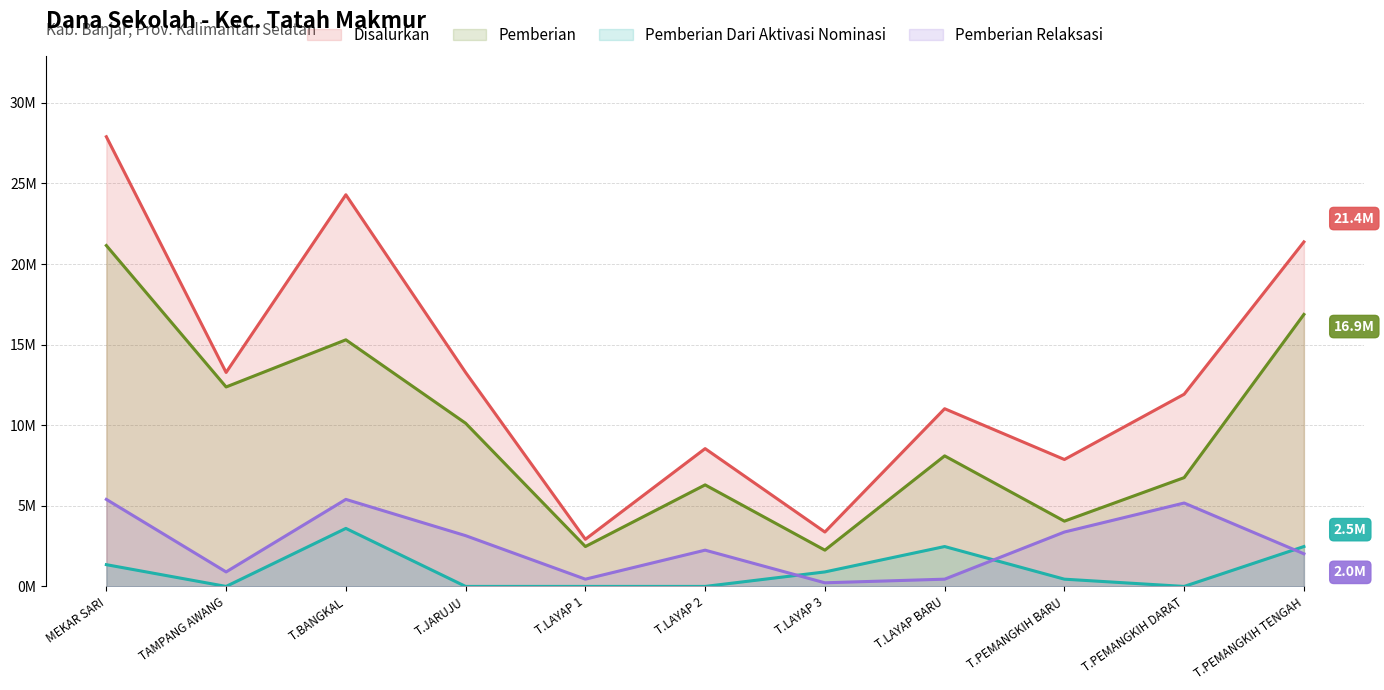

What is the label of the 4th point from the right?

T.LAYAP BARU